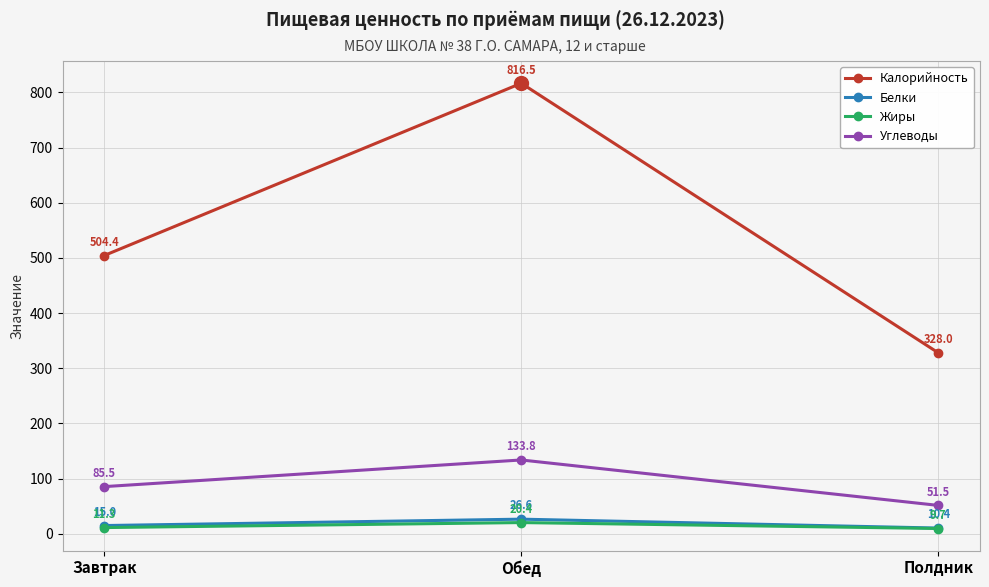

Does the chart display data point markers on the line(s)?

Yes